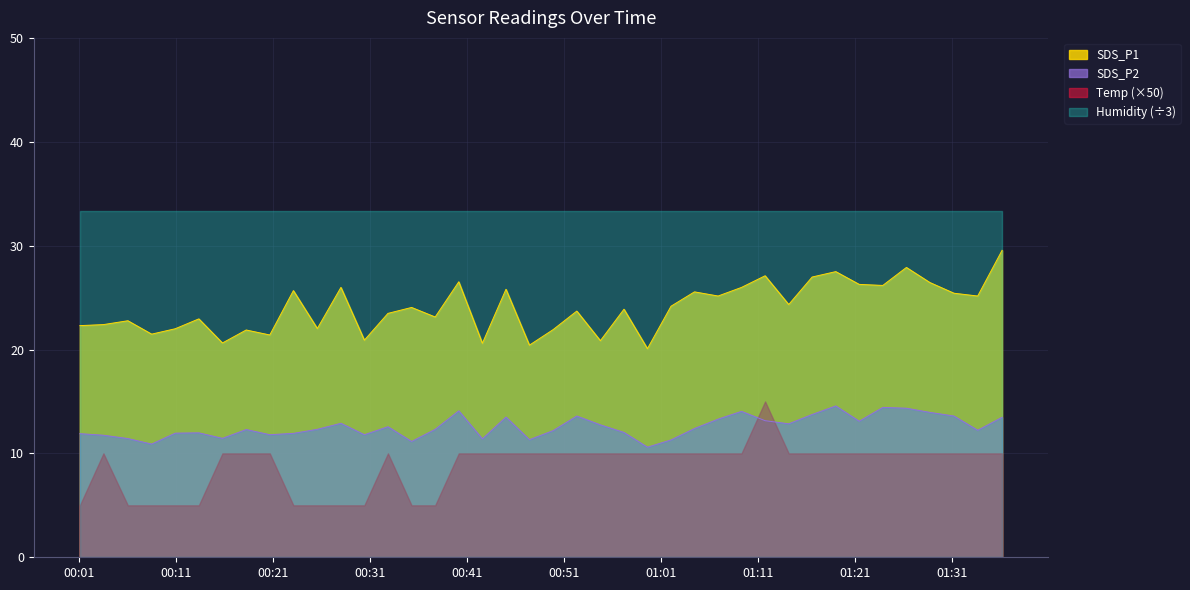

The SDS_P1 series shows 20.6 at 2023/01/23 00:42:34. True or false?

True